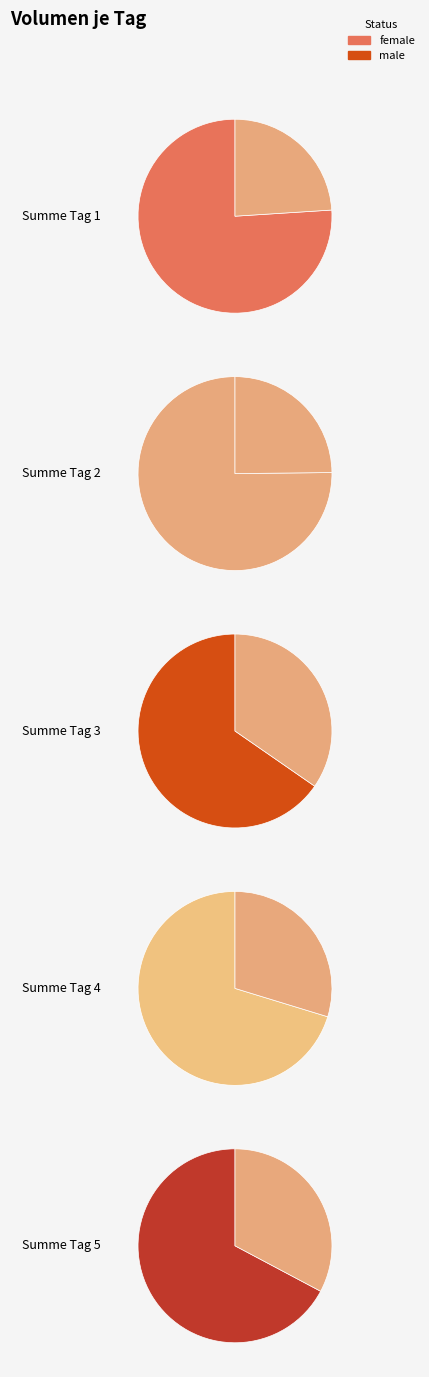

Approximately how many times larger is the value at Summe Tag 5 compared to Summe Tag 4?

0.9